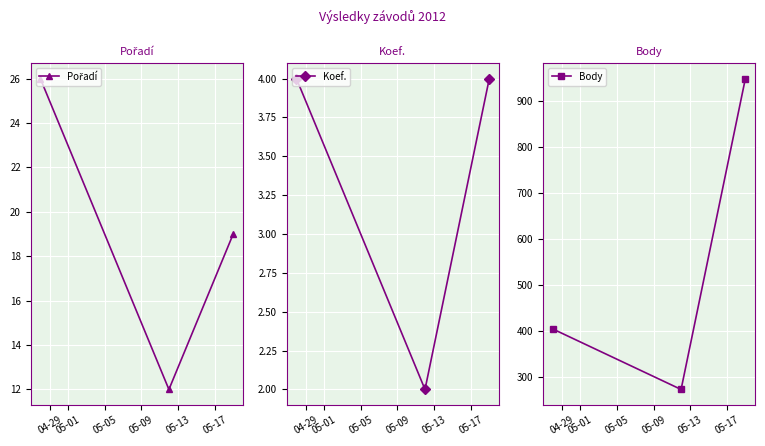

What is the lowest value of the Body series?

272